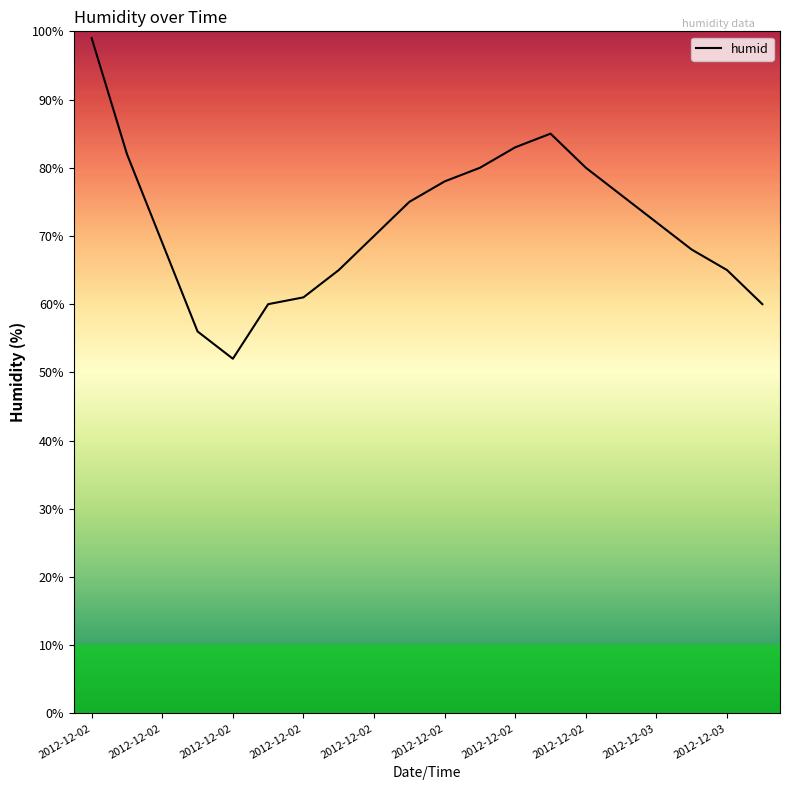

What is the minimum value shown in the chart?

52